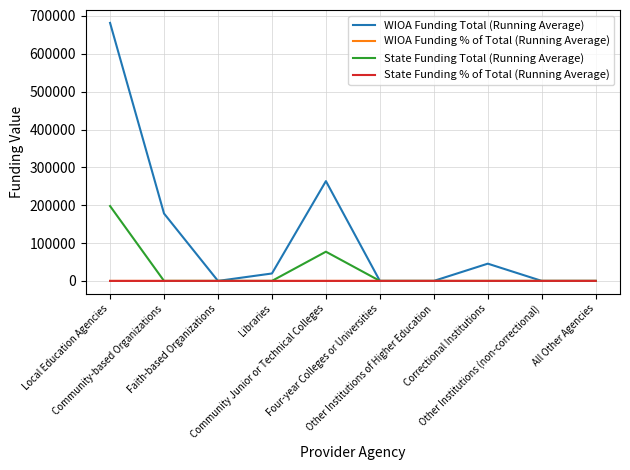

Which series has the widest spread of values?

WIOA Funding Total (Running Average)